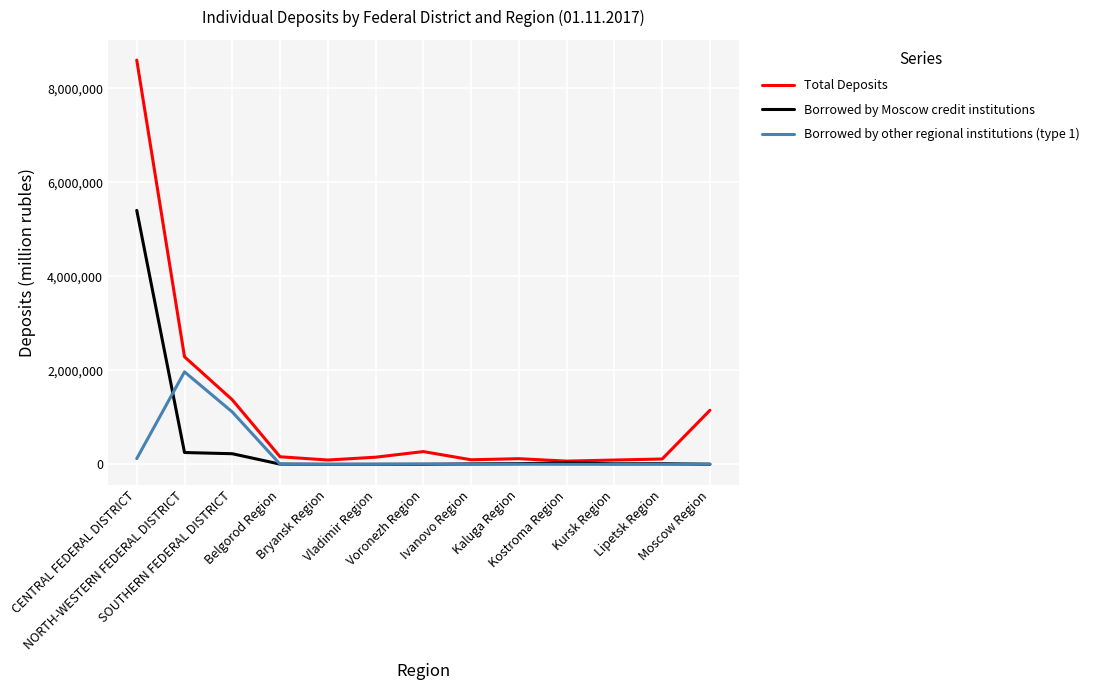

Rank the series by their average value, from highest to lowest.

Total Deposits, Borrowed by Moscow credit institutions, Borrowed by other regional institutions (type 1)